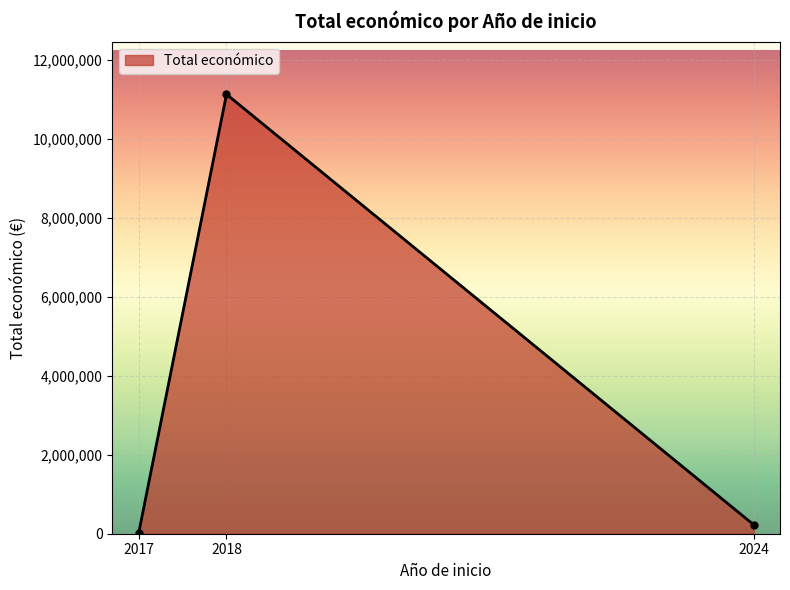

Rank the categories by value from highest to lowest.

2018, 2024, 2017